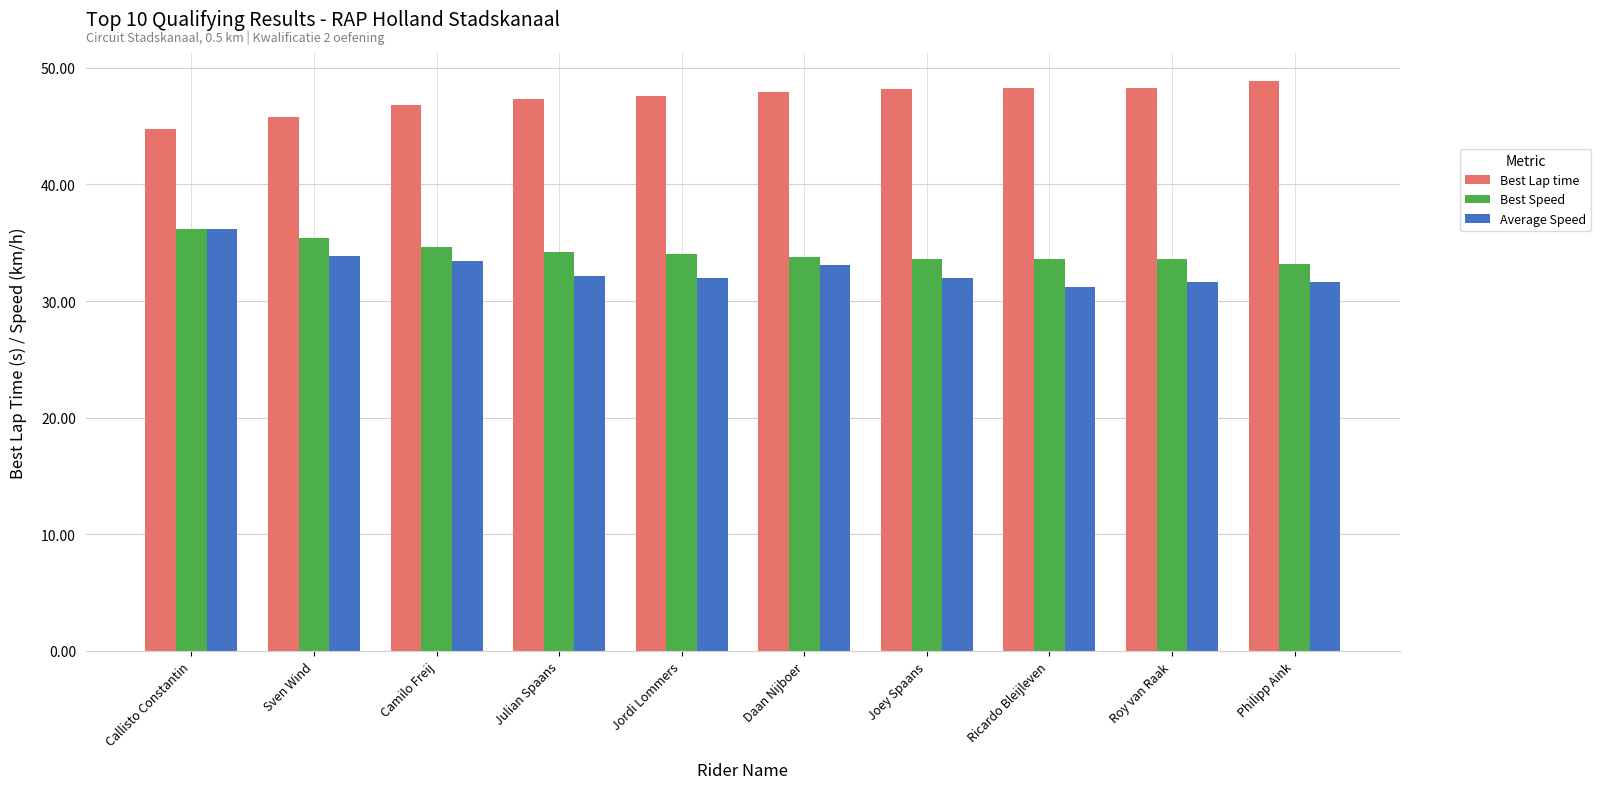

What are all the series names shown in the legend?

Best Lap time, Best Speed, Average Speed